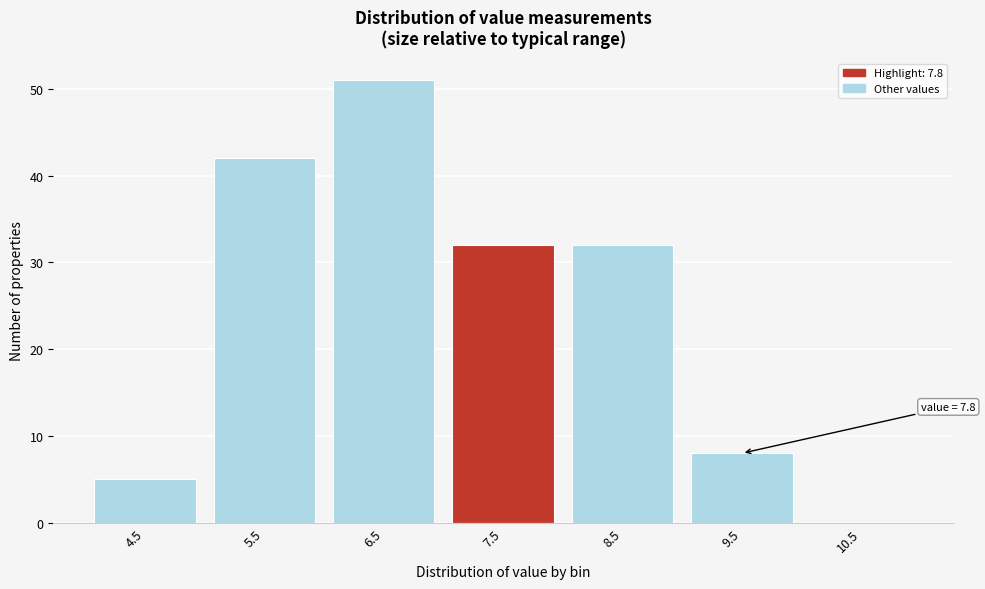

Reading left to right, what are all the values shown in this chart?

4.5=5	5.5=42	6.5=51	7.5=32	8.5=32	9.5=8	10.5=0